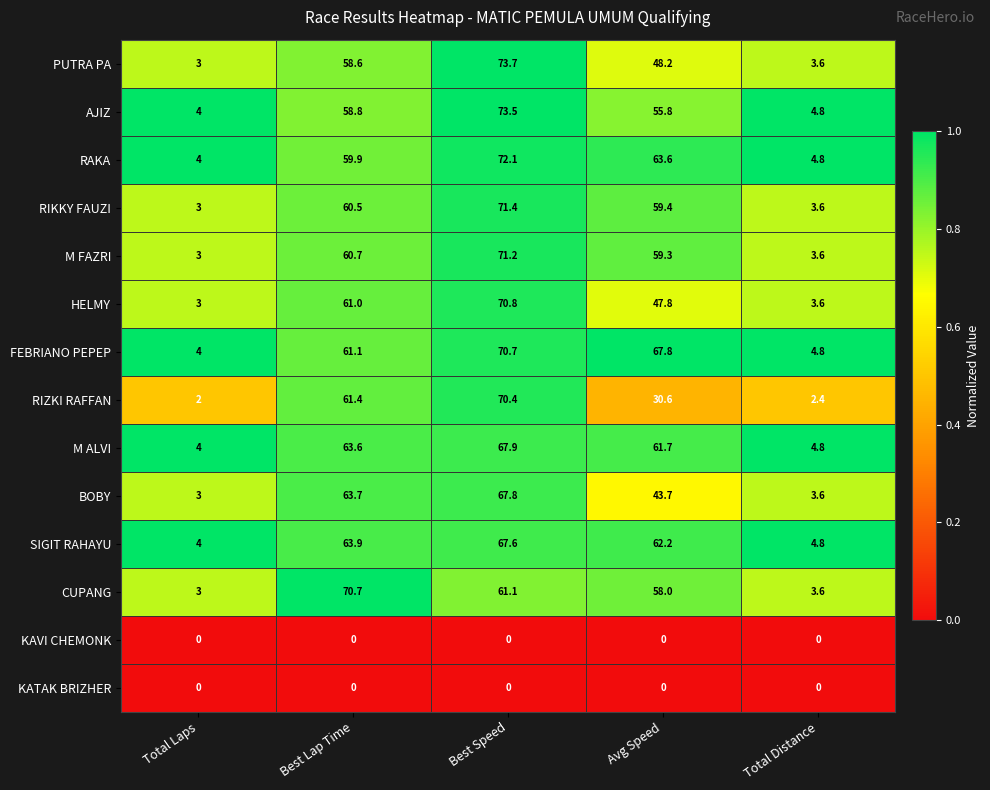

List the labels in order of HELMY value, smallest first.

Total Laps, Total Distance, Avg Speed, Best Lap Time, Best Speed